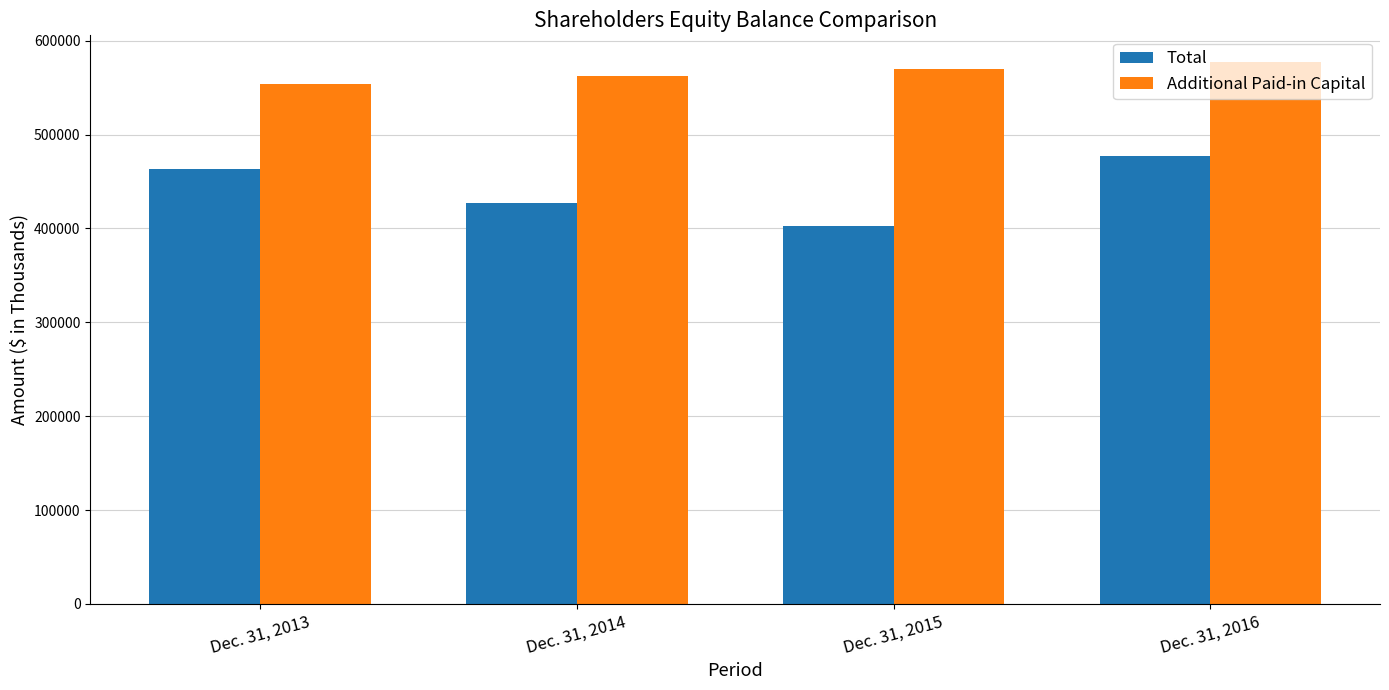

What is the greatest value displayed?

576927